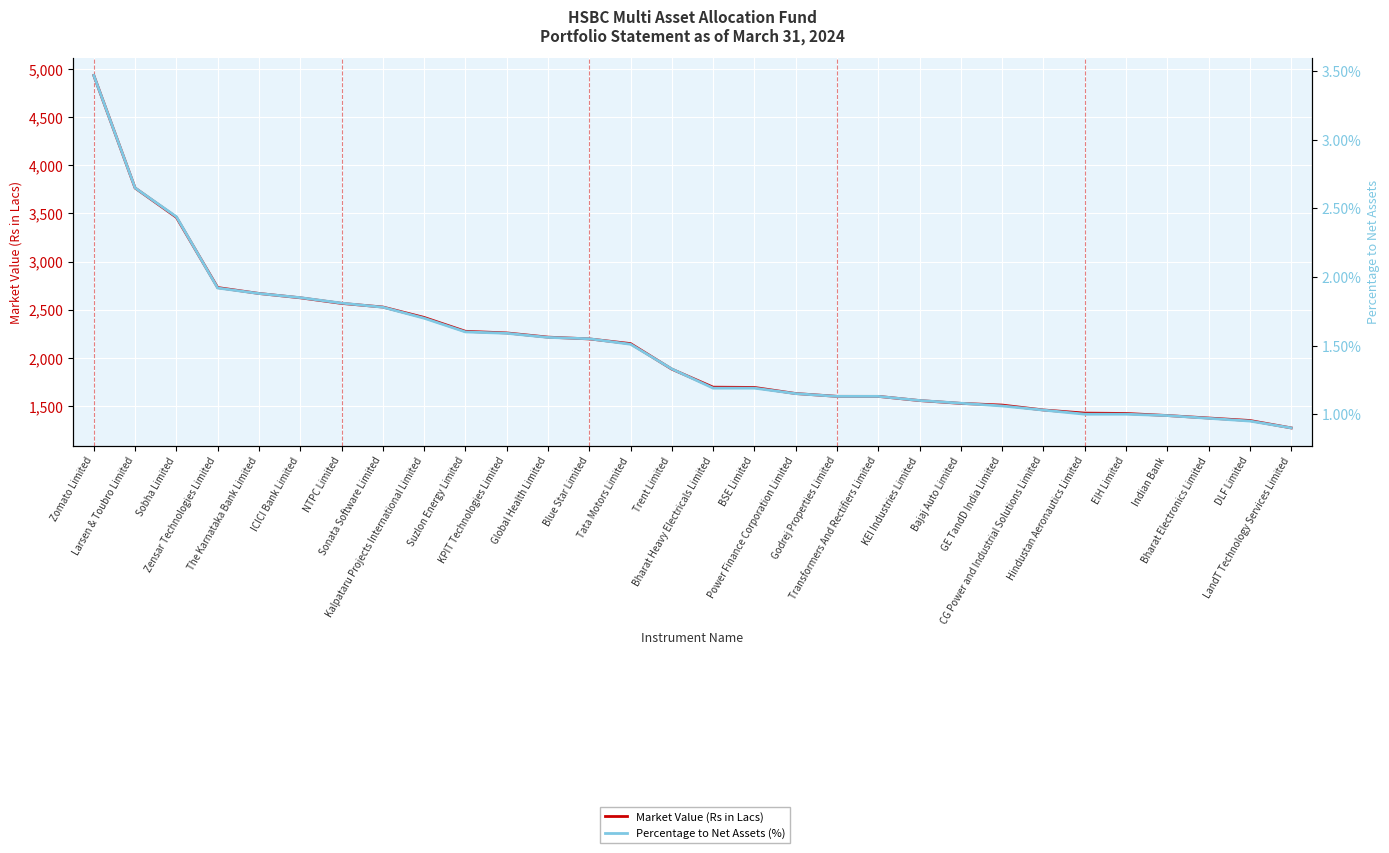

Count the number of data series in this chart.

2